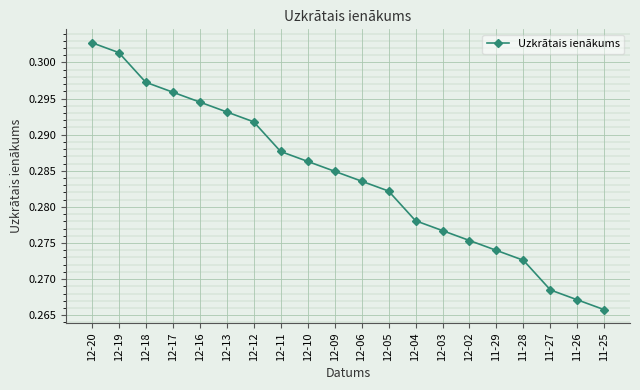

Which category has the highest value across all series?

12-20